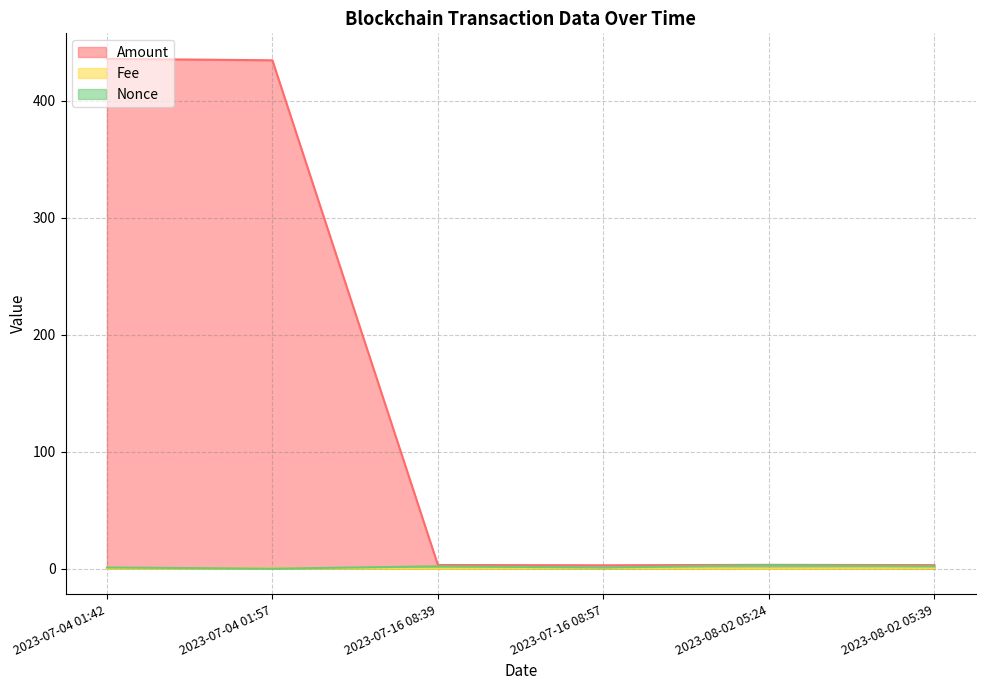

What are all the series names shown in the legend?

Amount, Fee, Nonce